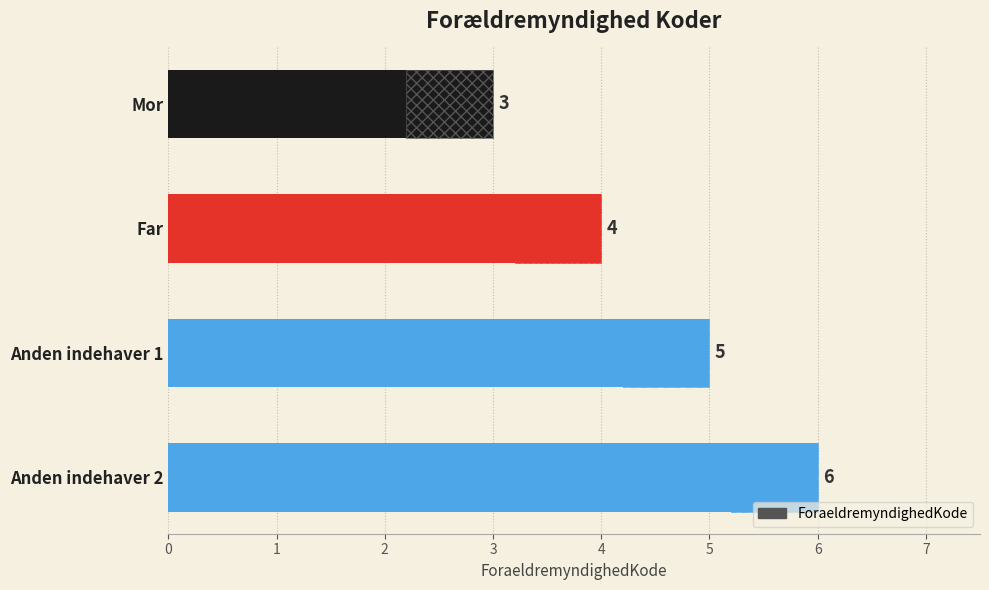

Between Anden indehaver 2 and Mor, which is larger?

Anden indehaver 2